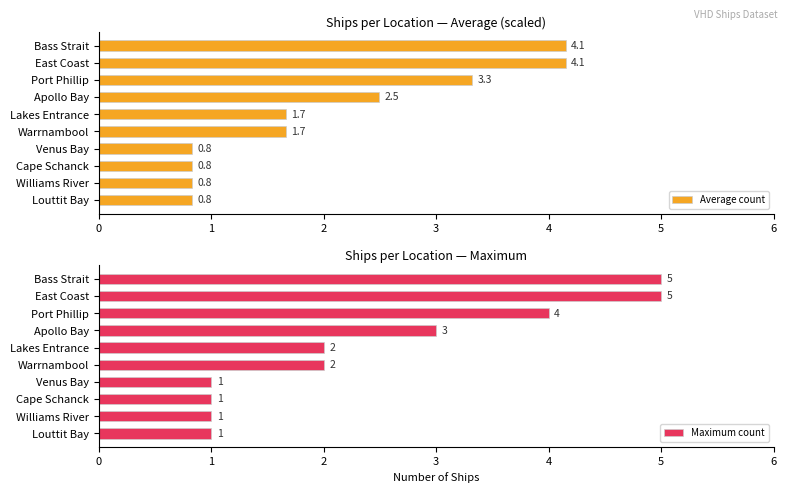

What is the value of the Maximum count bar at the 9th from the left?

1.0